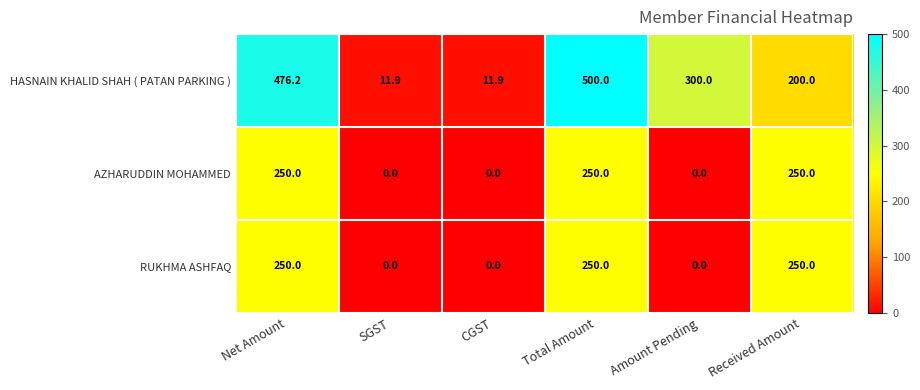

Is it true that AZHARUDDIN MOHAMMED equals 399.4 at Received Amount?

False